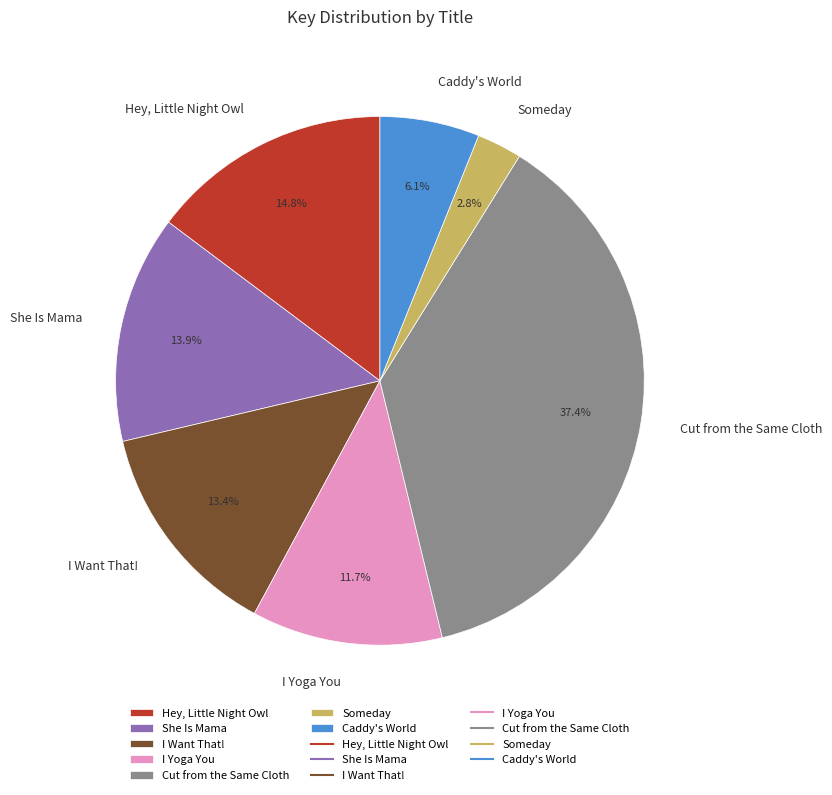

The Cut from the Same Cloth slice represents 23% of the pie. True or false?

False